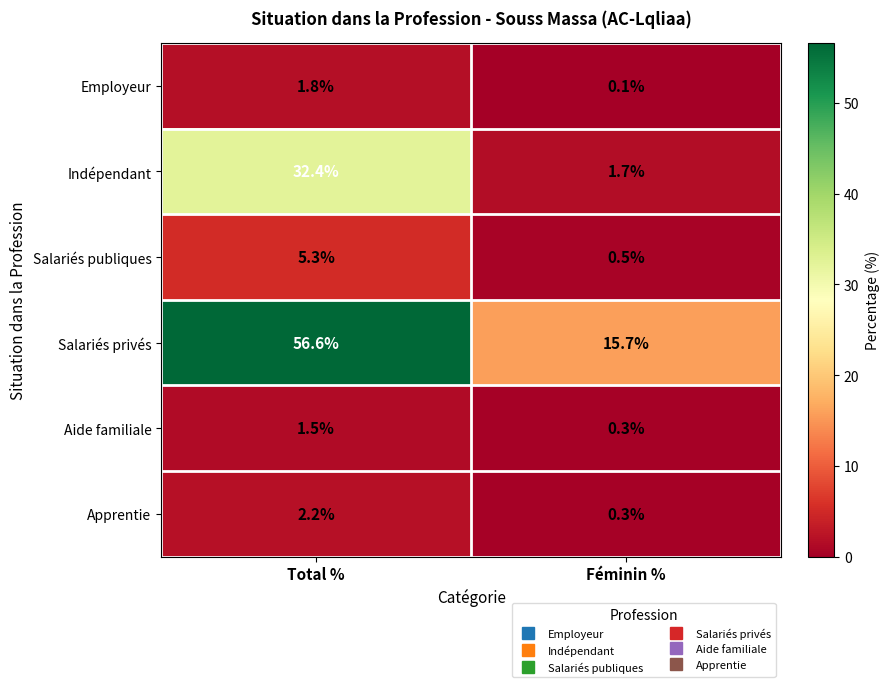

What is the sum of all Salariés privés values?

72.3